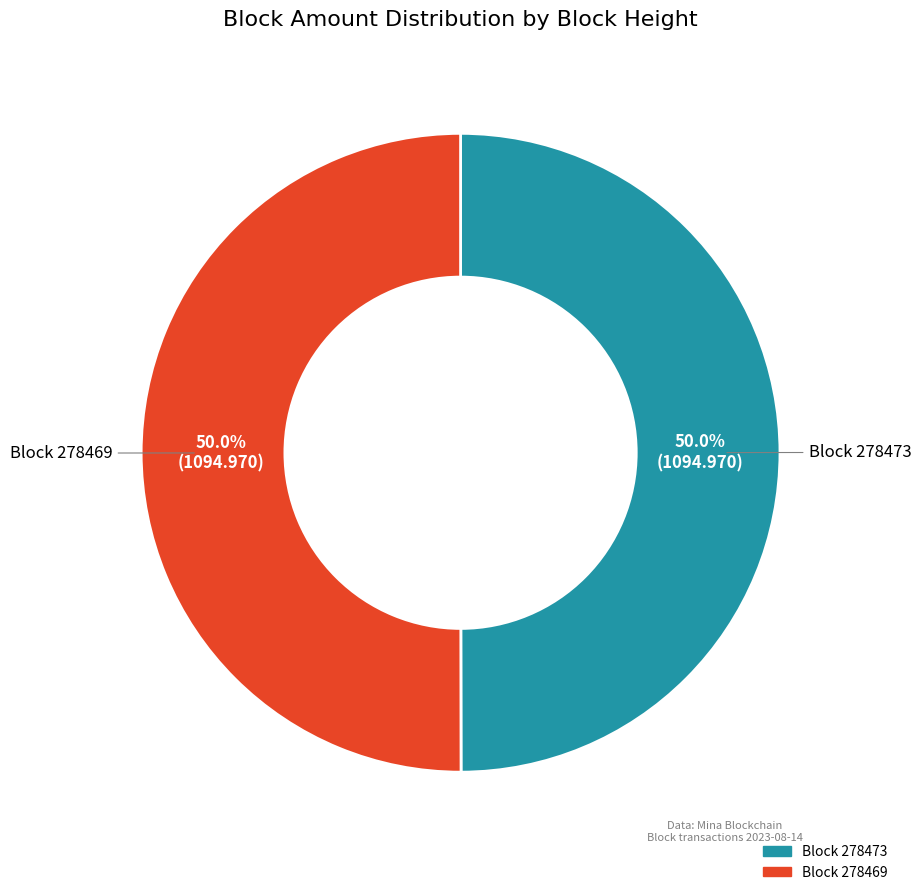

Count the number of slices in the pie.

2